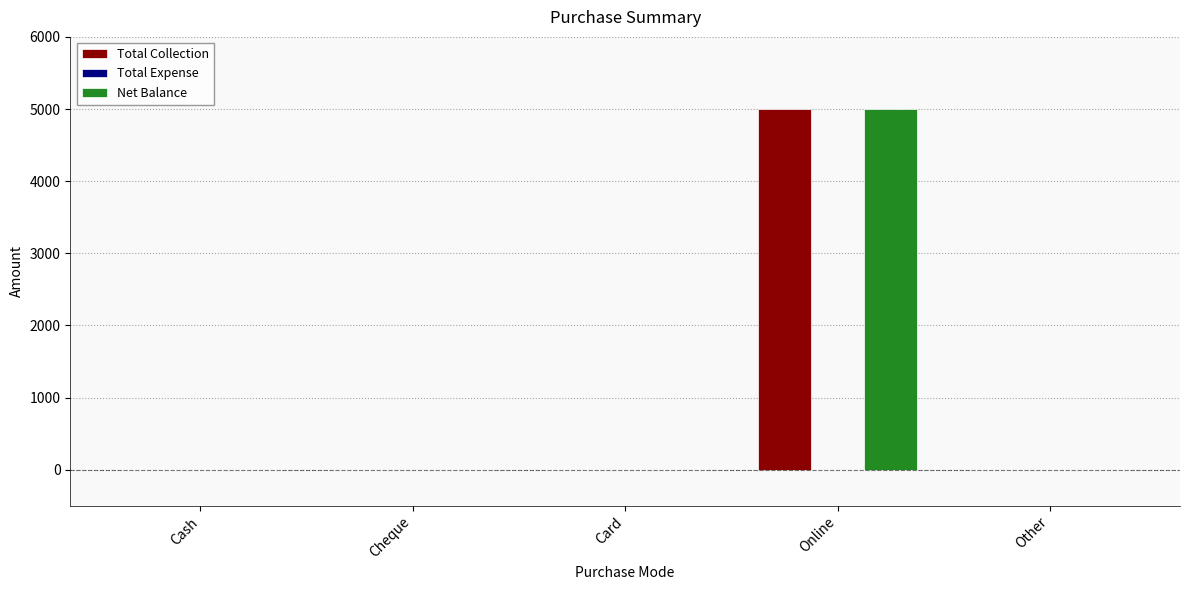

What is the sum of the Net Balance values at Online and Cheque?

5000